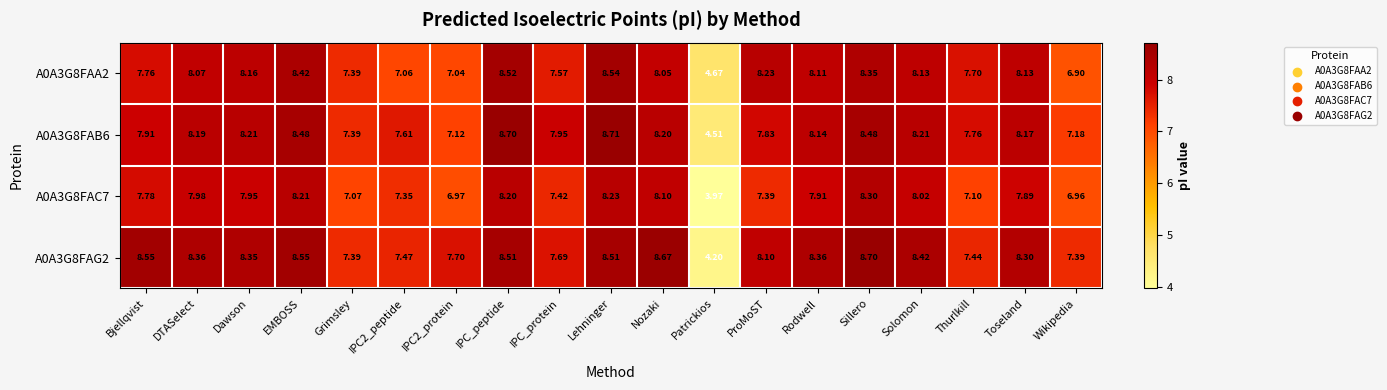

At which category does the chart reach its minimum across all series?

Patrickios